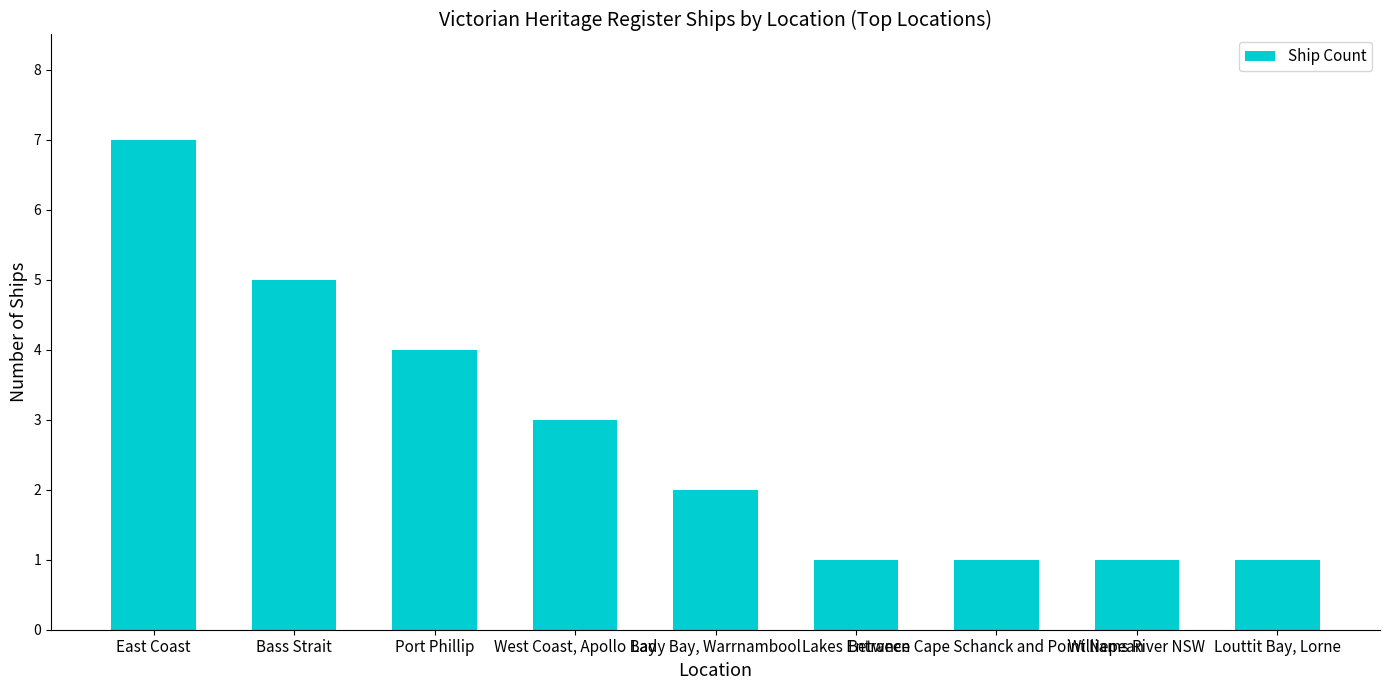

What position from the left is Between Cape Schanck and Point Nepean?

7